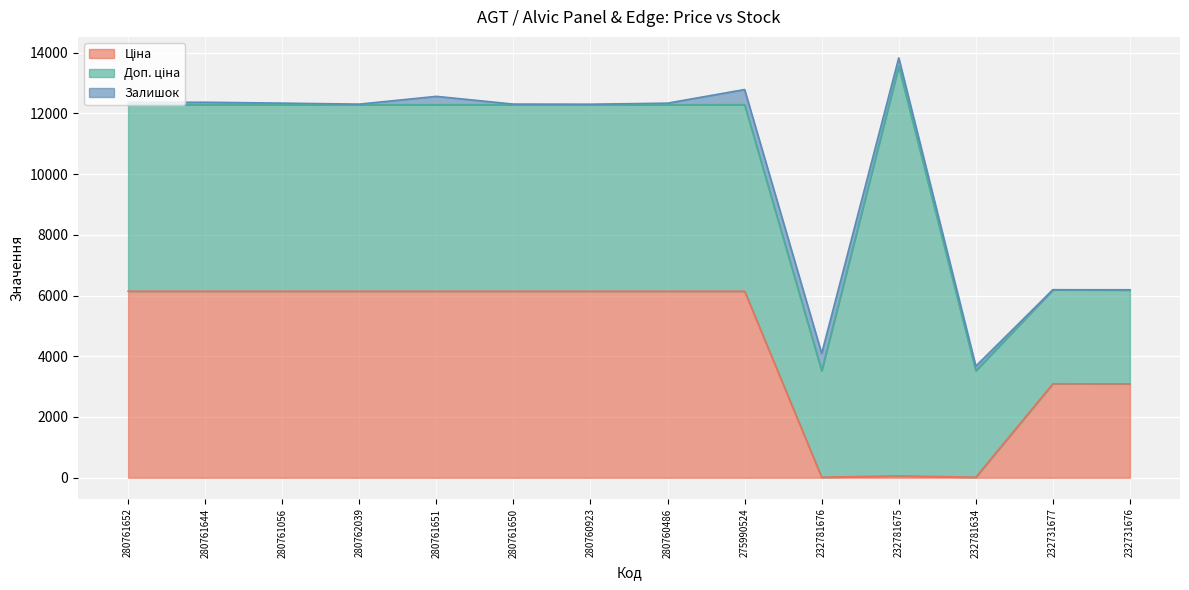

Is the value of Доп. ціна at 280761652 greater than the value of Ціна at 280760923?

No